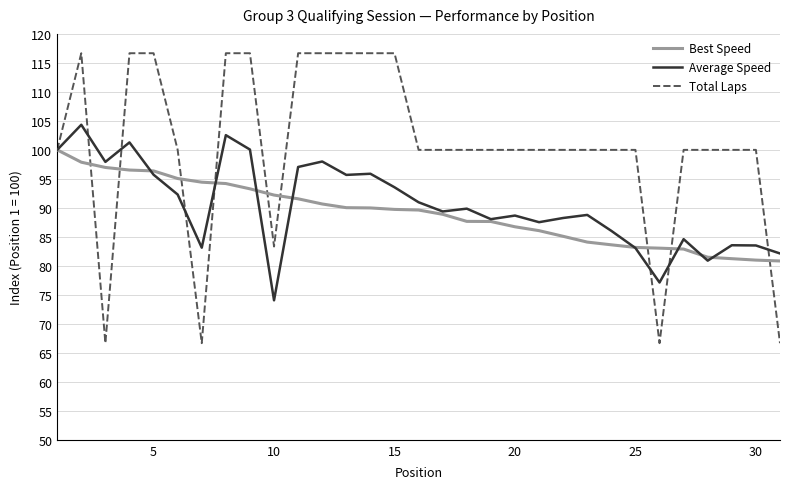

Which series has the largest total across all categories?

Total Laps